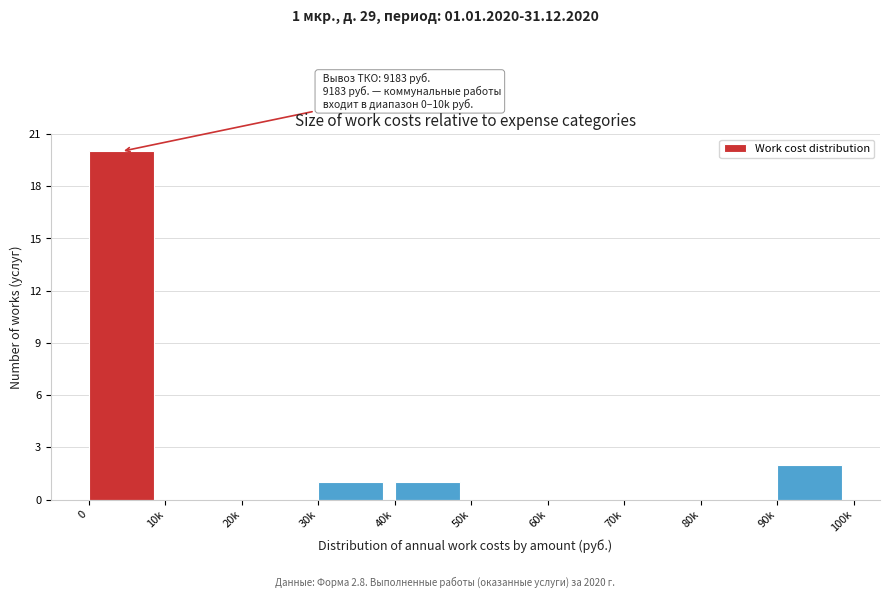

Reading right to left, list all the values displayed in this chart.

90k=2	80k=0	70k=0	60k=0	50k=0	40k=1	30k=1	20k=0	10k=0	0=20